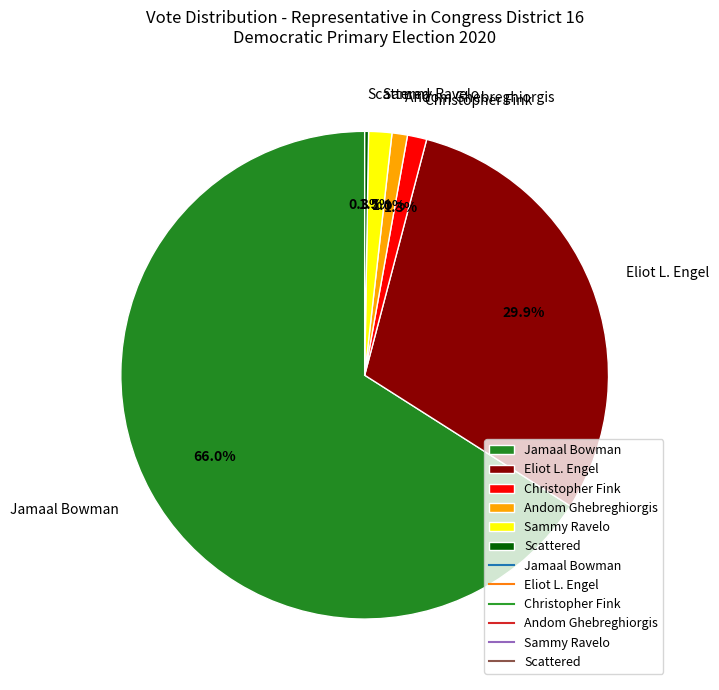

Which category has the biggest portion of the pie?

Jamaal Bowman